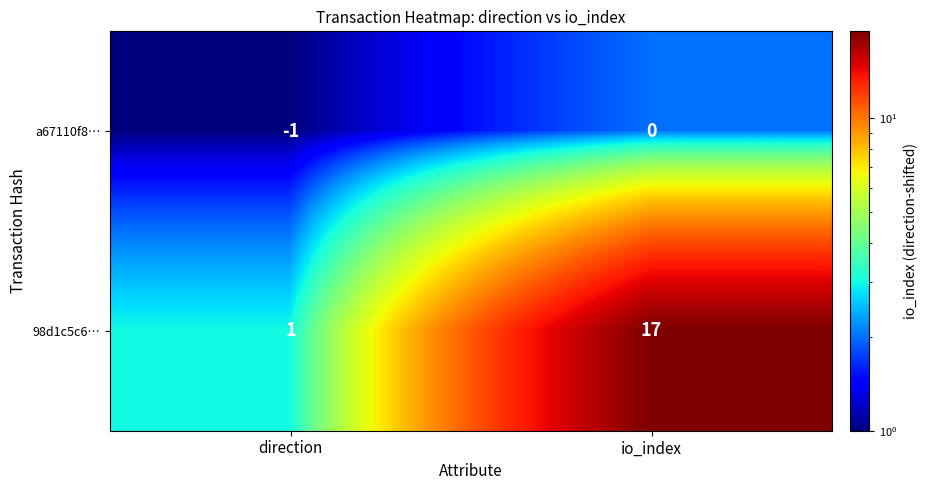

Which category has the lowest value across all series?

direction